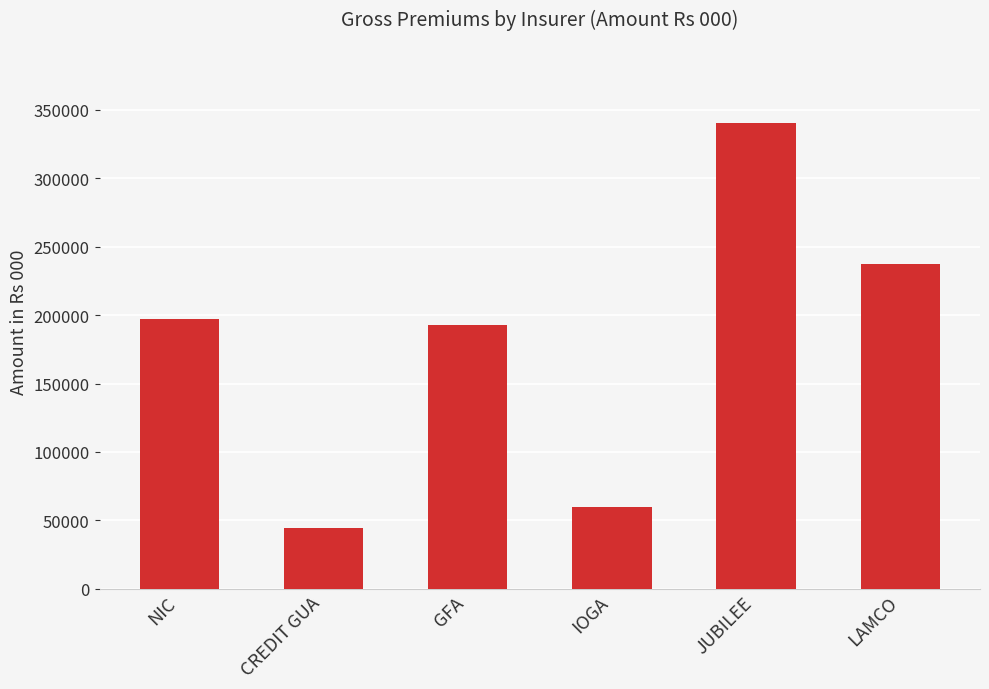

The chart shows a value of 445898.5 at JUBILEE. True or false?

False